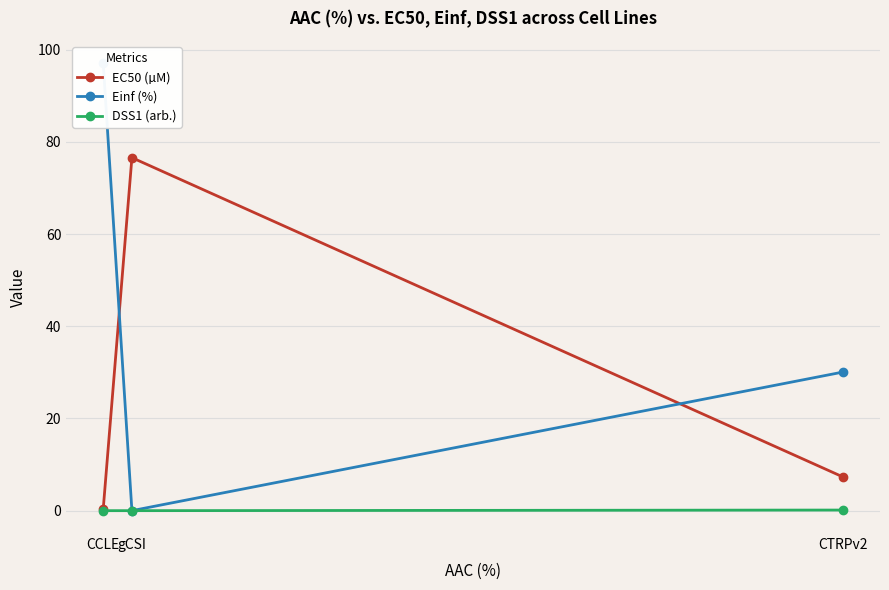

What is the label of the 3rd point from the left?

CTRPv2